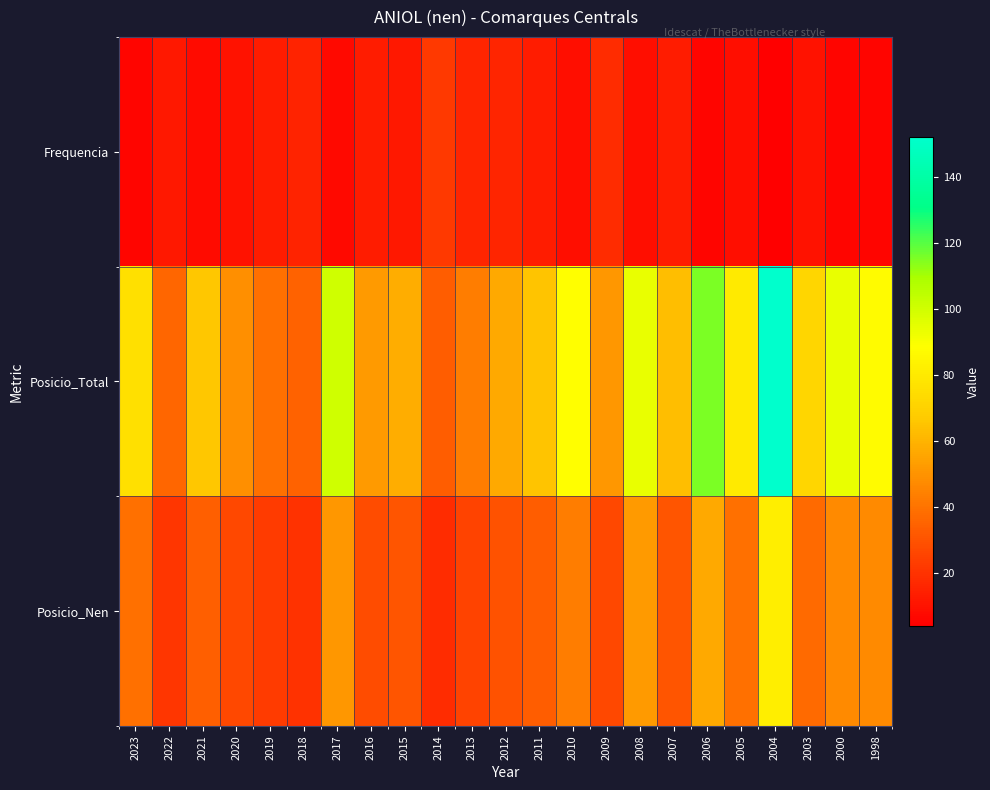

At how many categories does at least one series exceed 22?

23